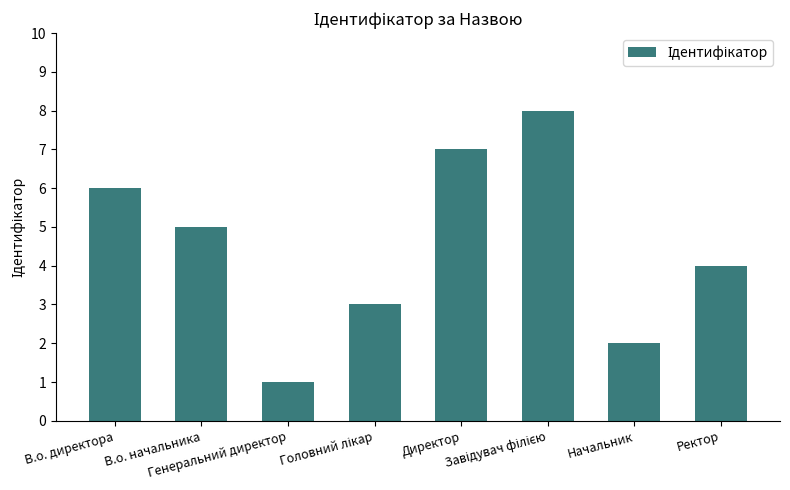

What is the value of the 7th bar from the left?

2